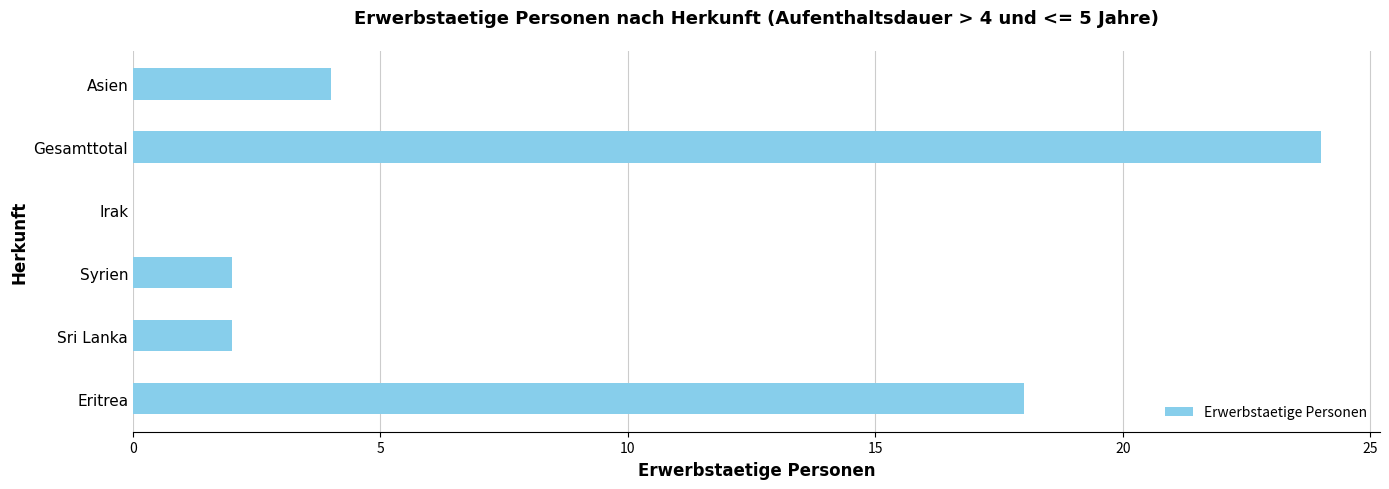

Which has a higher value, Asien or Sri Lanka?

Asien